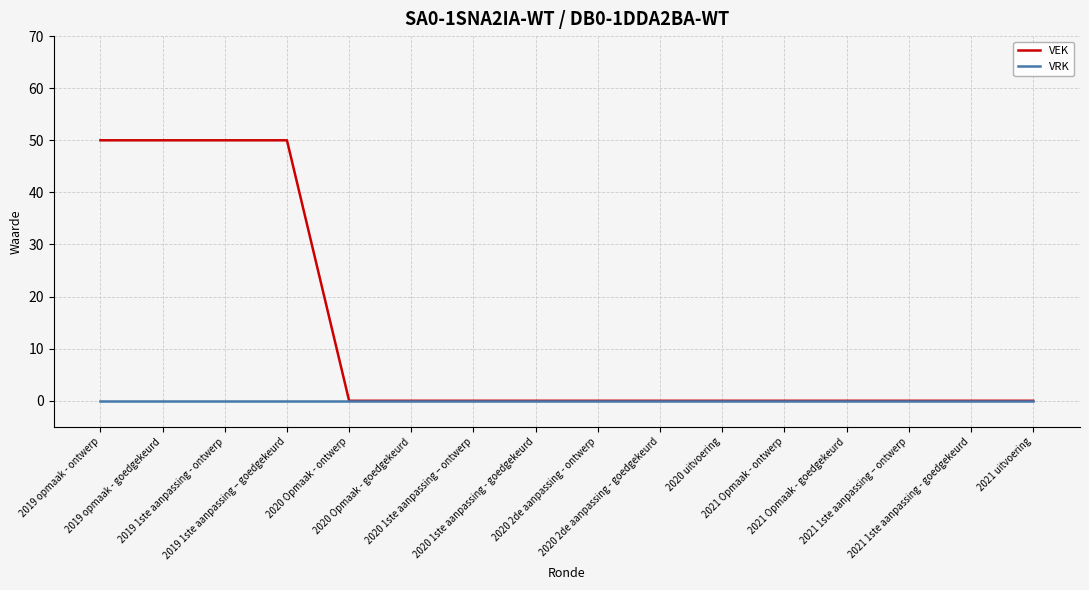

How many lines are shown in the chart?

2